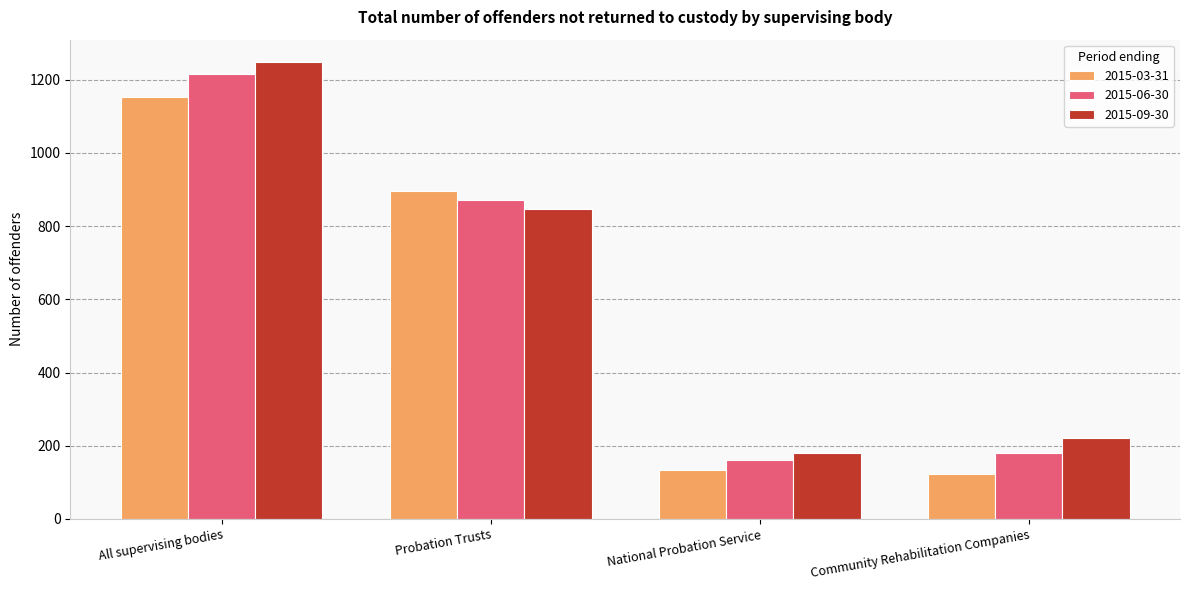

What is the total value across all series at Probation Trusts?

2615